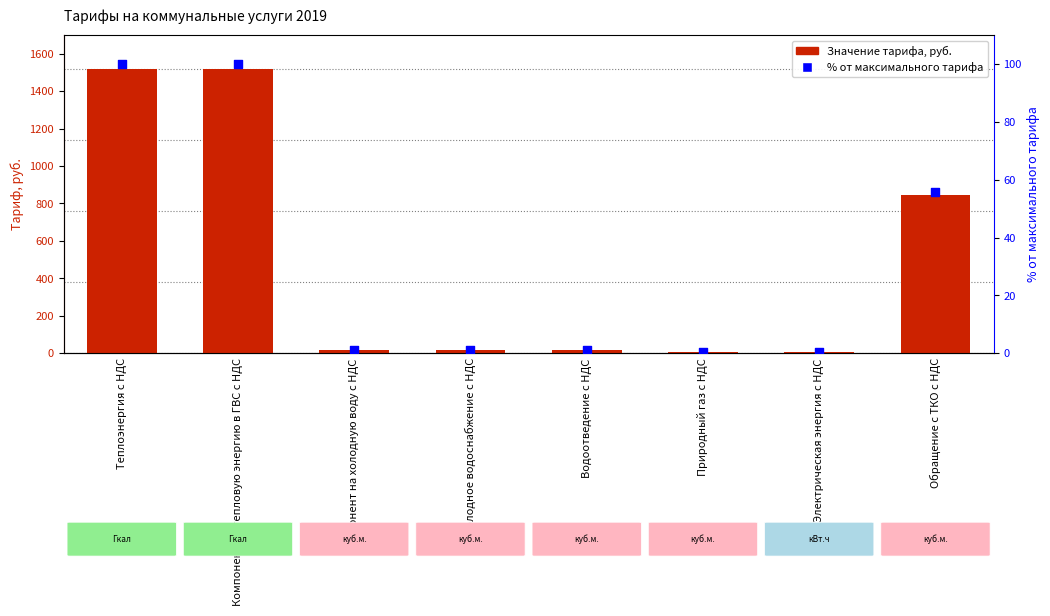

Is the value of % от максимального тарифа at Компонент на холодную воду с НДС greater than the value of Значение тарифа, руб. at Компонент на холодную воду с НДС?

No